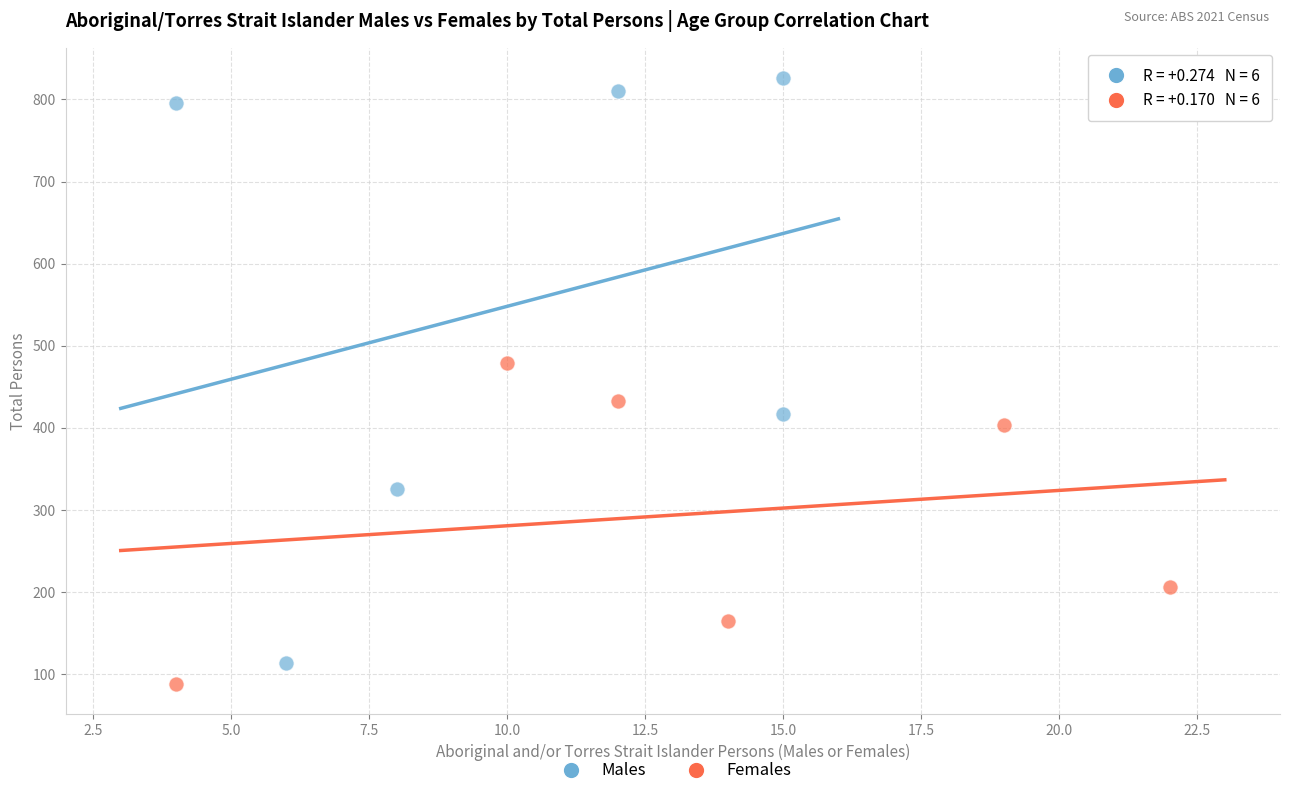

Which series contains the highest Y value?

Males